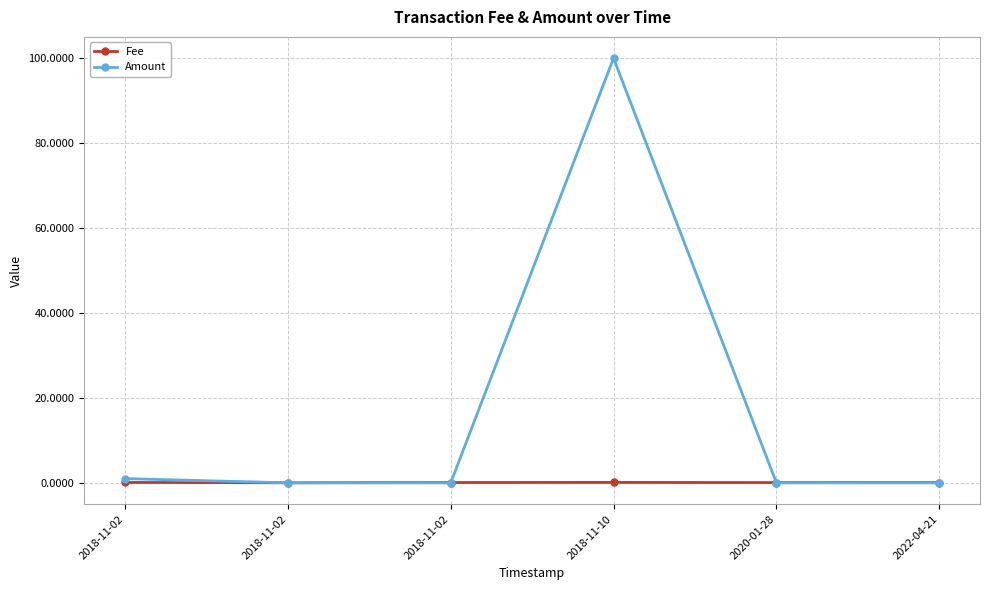

What are all the series names shown in the legend?

Fee, Amount